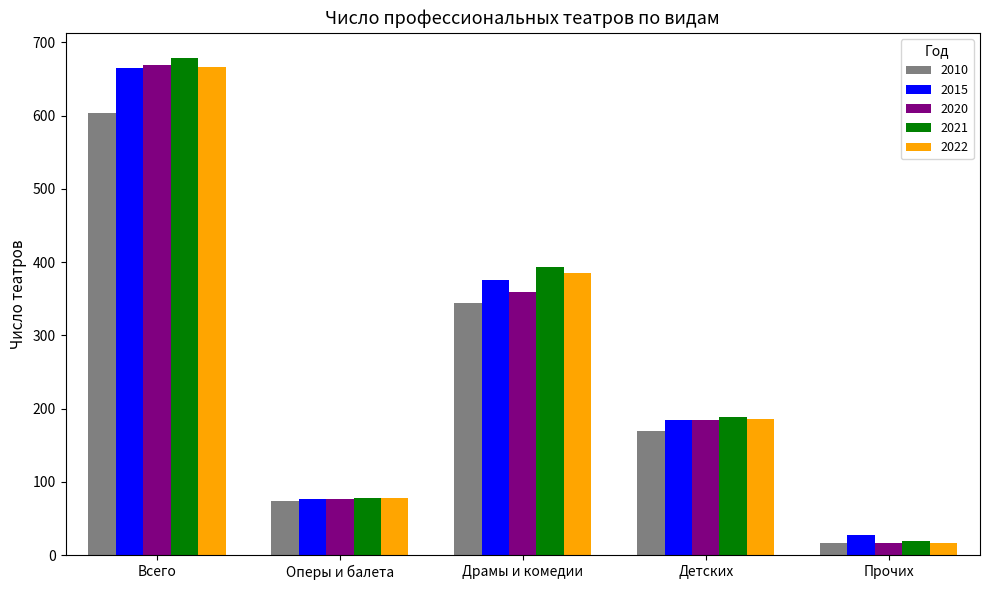

The value of 2010 at Всего is 338. True or false?

False